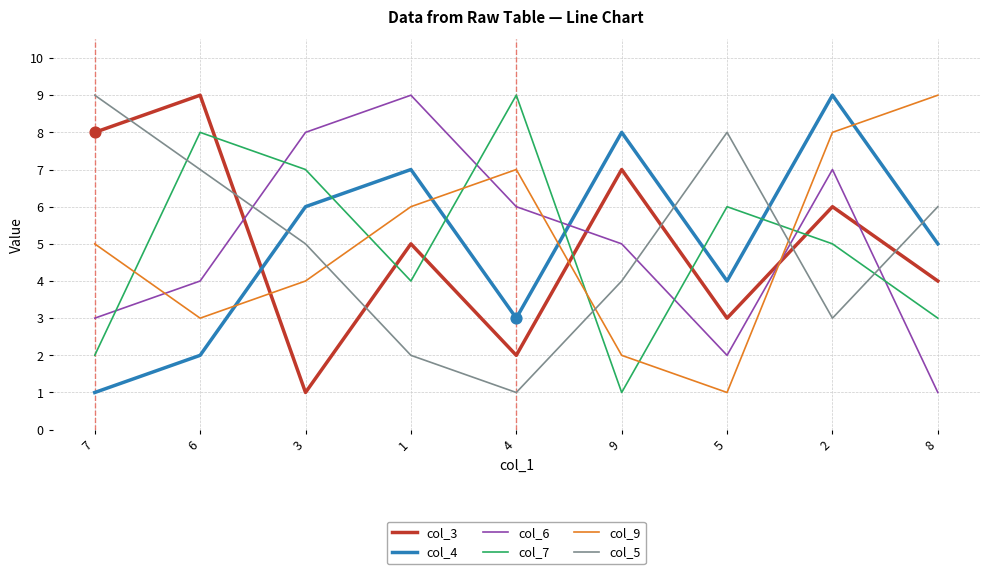

True or false: col_5 and col_4 cross at least once.

True